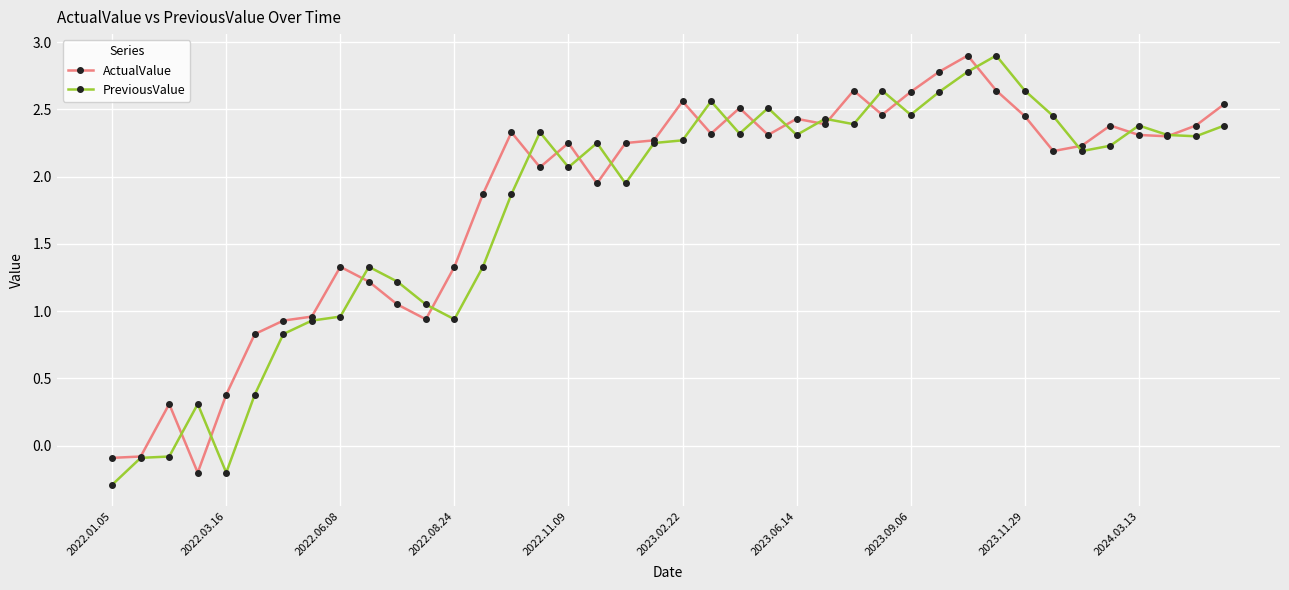

True or false: PreviousValue has more than 2 interior local peaks.

True